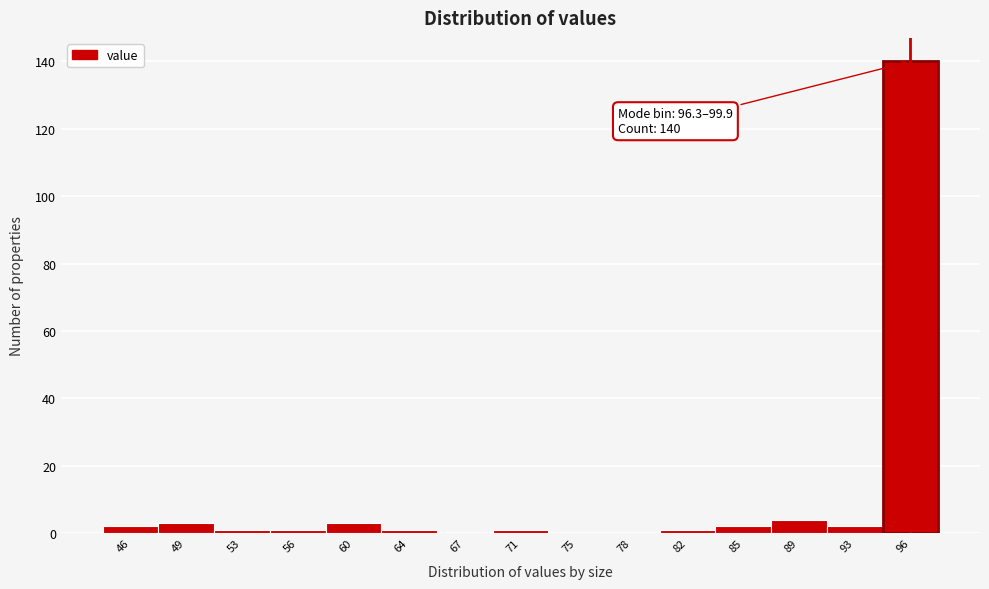

Reading left to right, what are all the values shown in this chart?

46=2	49=3	53=1	56=1	60=3	64=1	67=0	71=1	75=0	78=0	82=1	85=2	89=4	93=2	96=140